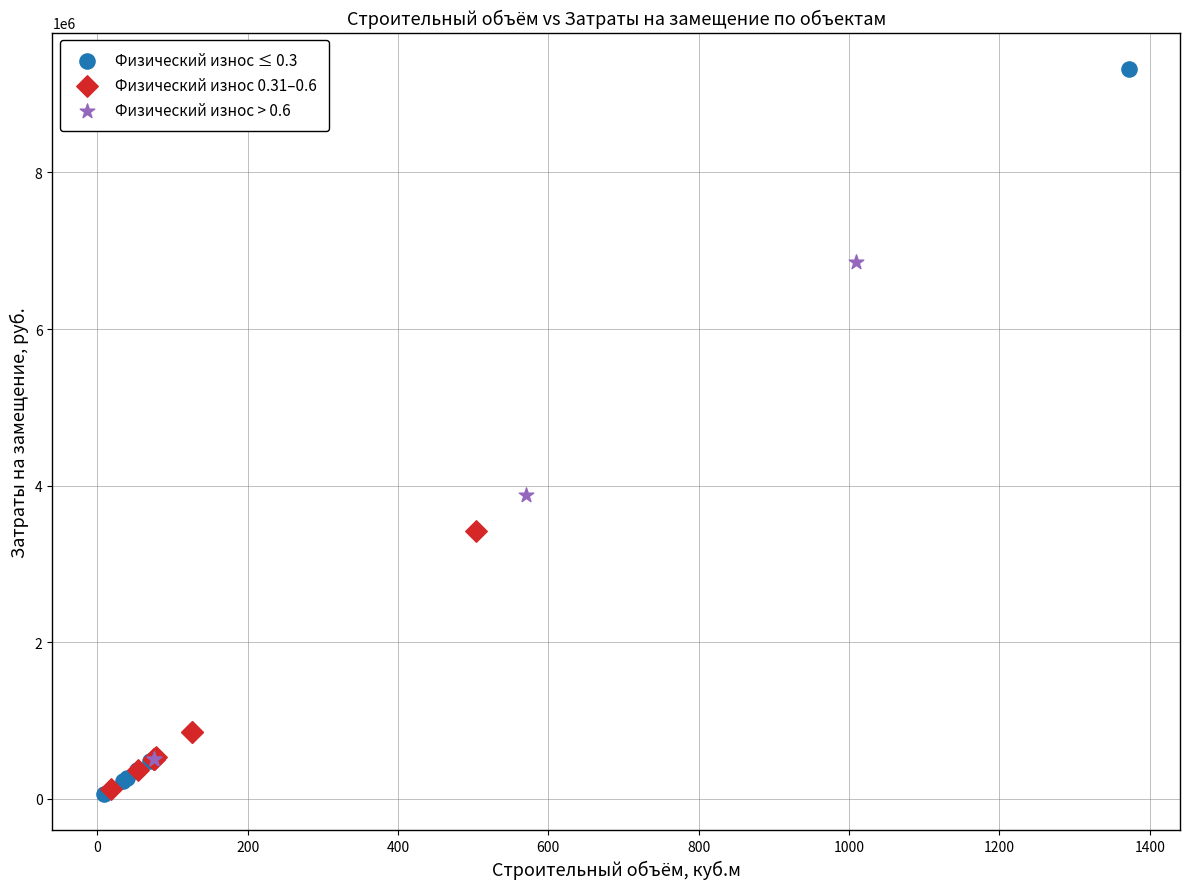

Which series has the widest spread of Y values?

Физический износ ≤ 0.3